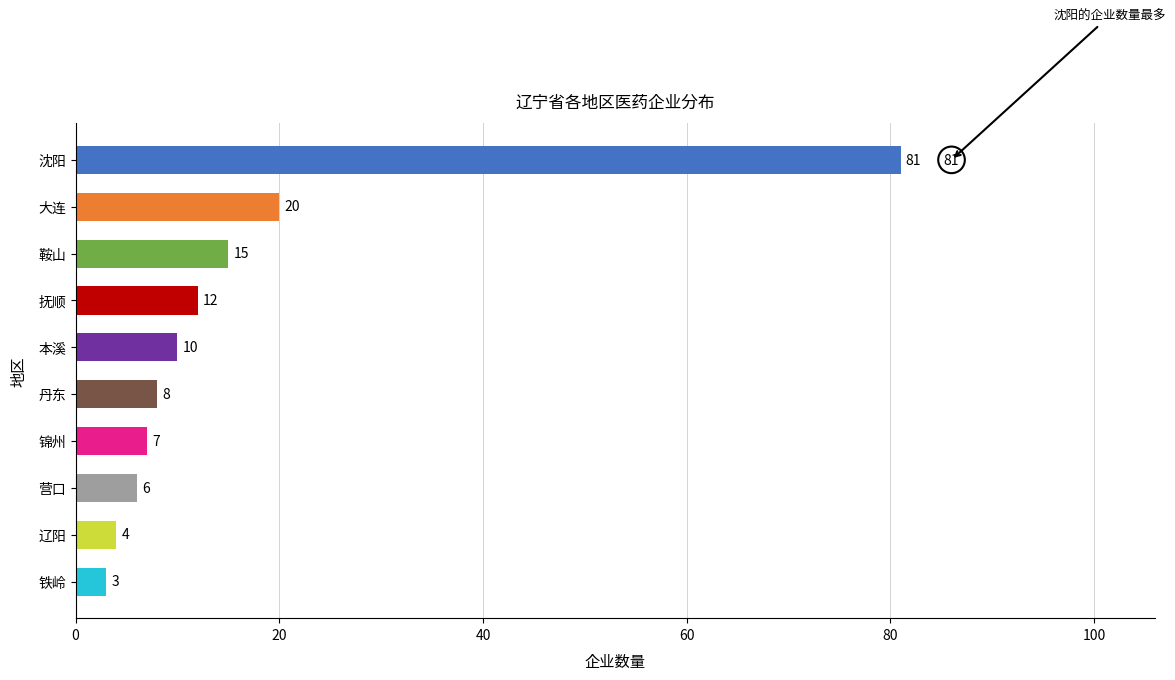

List the labels in order of value, largest first.

沈阳, 大连, 鞍山, 抚顺, 本溪, 丹东, 锦州, 营口, 辽阳, 铁岭